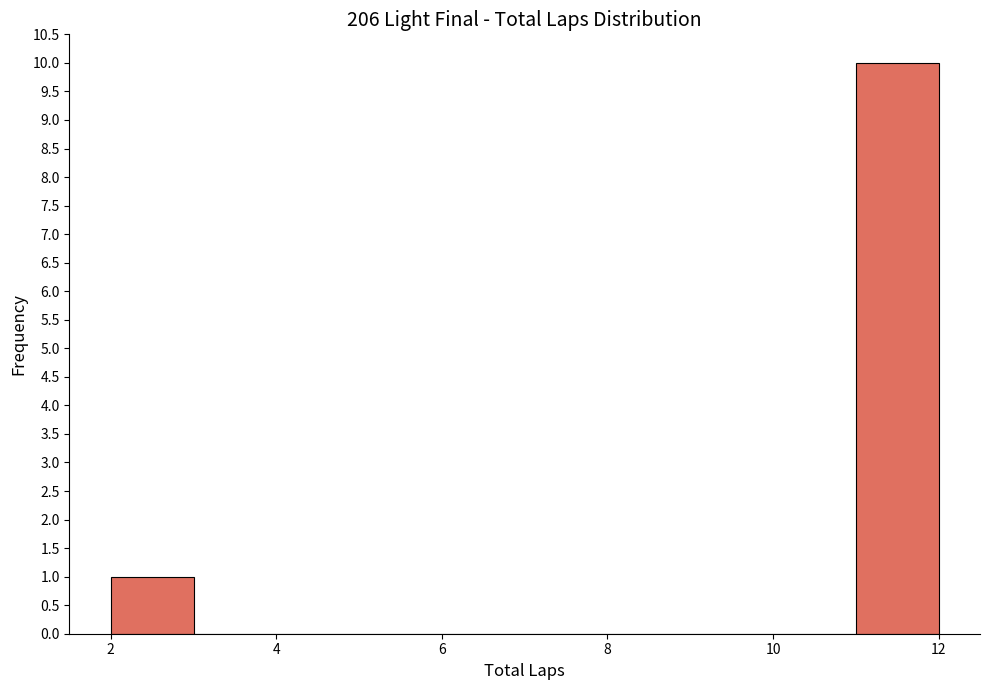

What is the height of the bar covering 2 to 3 on the x-axis? The values are not printed on the chart, so give them approximately, as read against the axis.

1